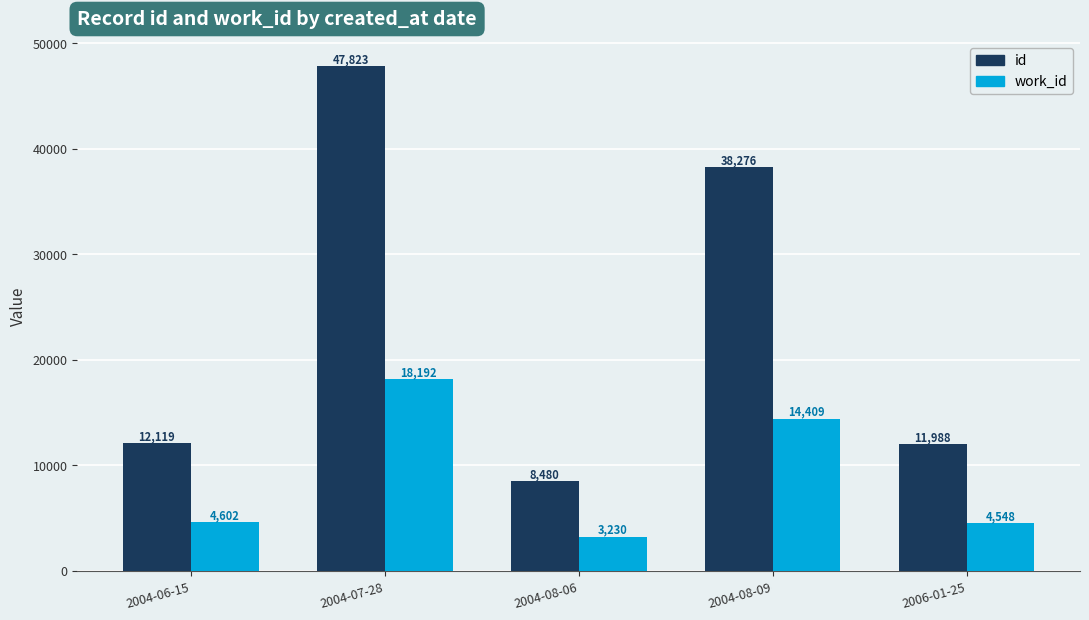

The value of work_id at 2006-01-25 is 7586. True or false?

False